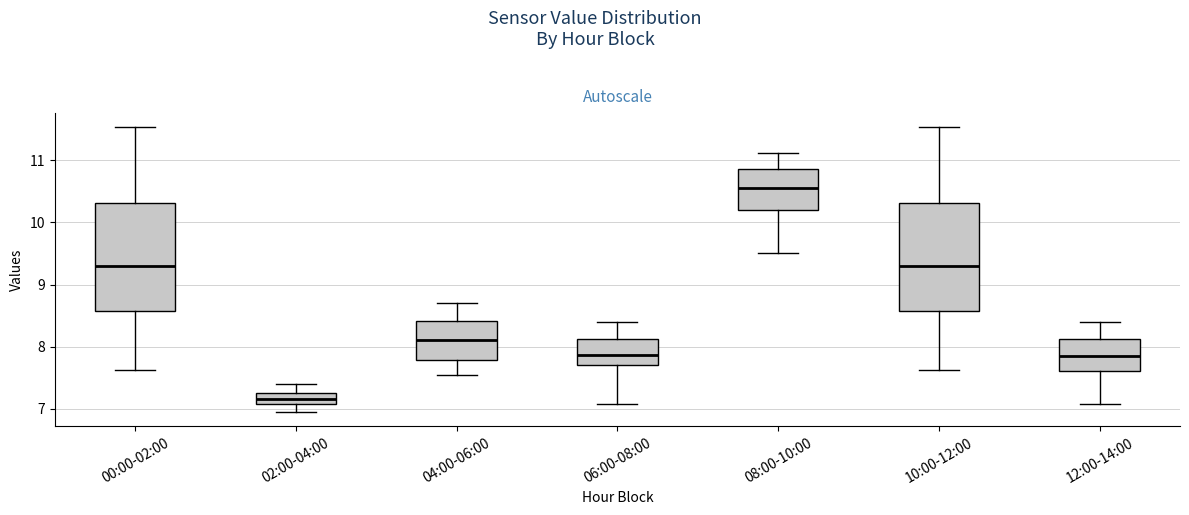

Reading left to right, read every box against the y-axis: the position of its median line, the range the box covers, and the ends of its whiskers. The values are not printed on the chart, so give them approximately, as read against the axis.

00:00-02:00: median 9.3, box 8.6 to 10.3, whiskers 7.6 to 11.5
02:00-04:00: median 7.2, box 7.1 to 7.3, whiskers 7.0 to 7.4
04:00-06:00: median 8.1, box 7.8 to 8.4, whiskers 7.6 to 8.7
06:00-08:00: median 7.9, box 7.7 to 8.1, whiskers 7.1 to 8.4
08:00-10:00: median 10.6, box 10.2 to 10.9, whiskers 9.5 to 11.1
10:00-12:00: median 9.3, box 8.6 to 10.3, whiskers 7.6 to 11.5
12:00-14:00: median 7.9, box 7.6 to 8.1, whiskers 7.1 to 8.4